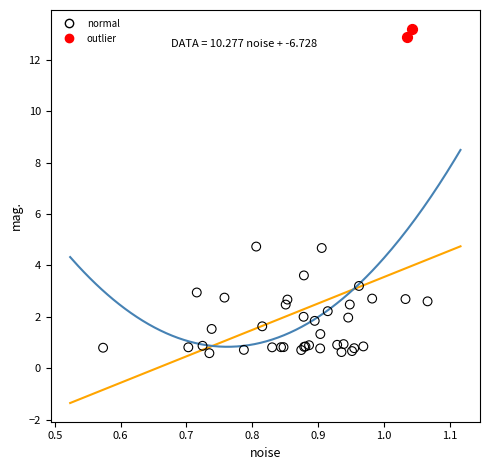

Which series reaches the maximum Y coordinate?

outlier